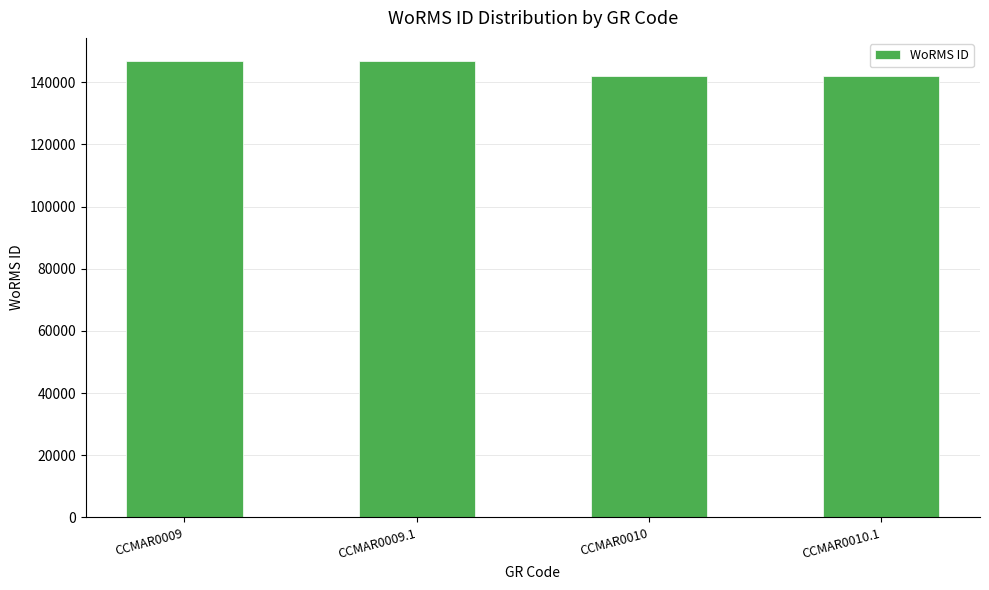

Does the chart contain stacked bars?

No